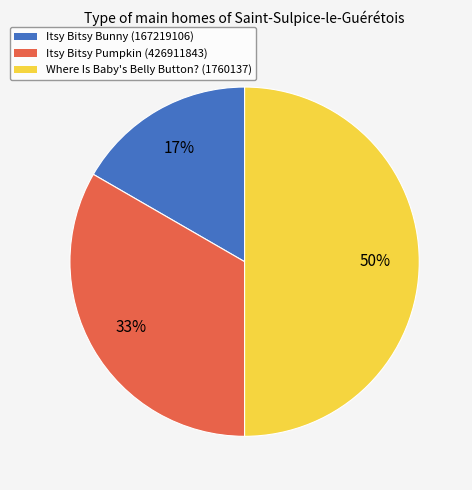

Is Itsy Bitsy Bunny (167219106) the majority of the pie?

No